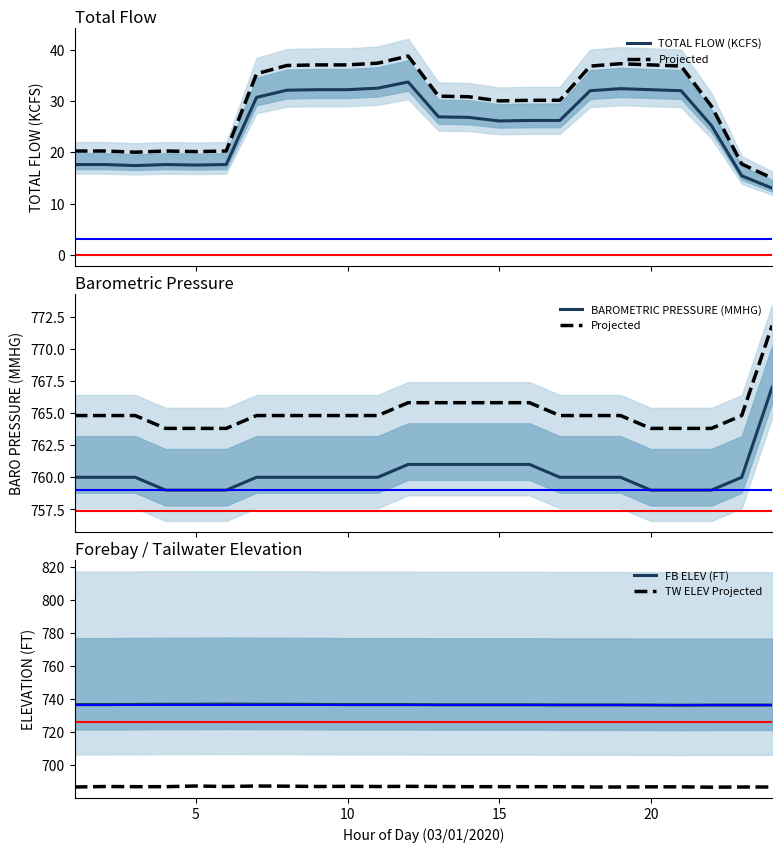

How many data points in BAROMETRIC PRESSURE (MMHG) are above 760?

6